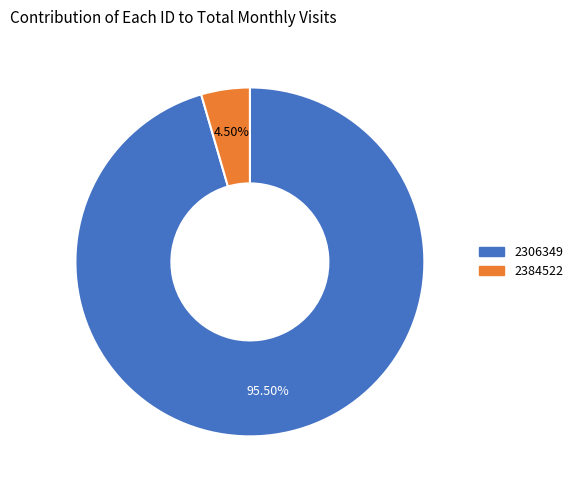

Does any single category account for the majority?

Yes